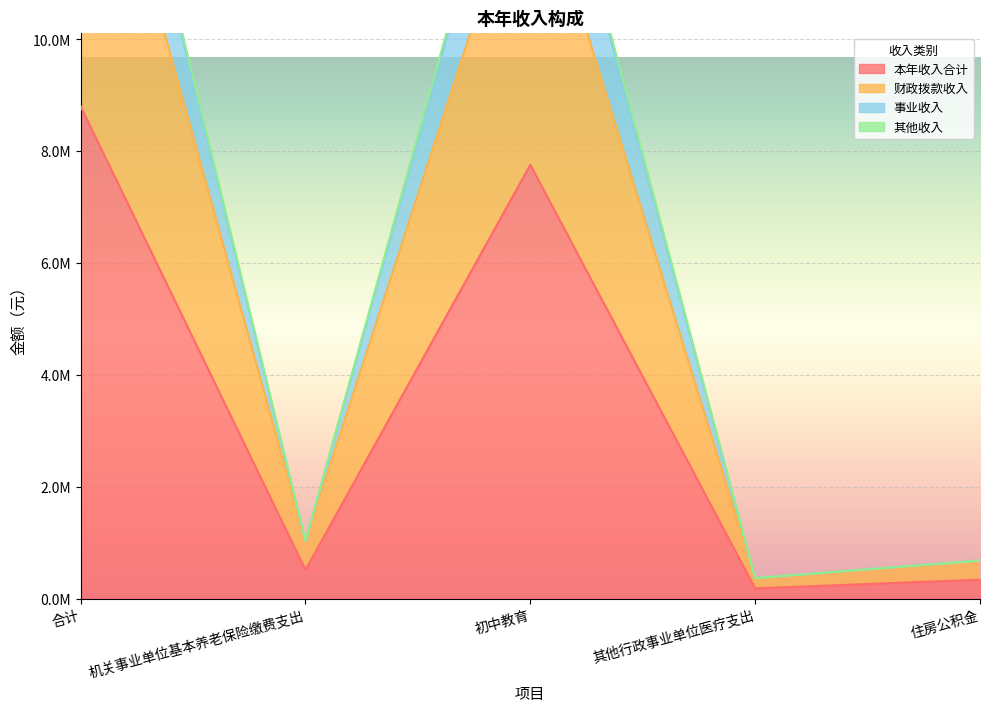

Which series has the largest range (max minus min)?

事业收入